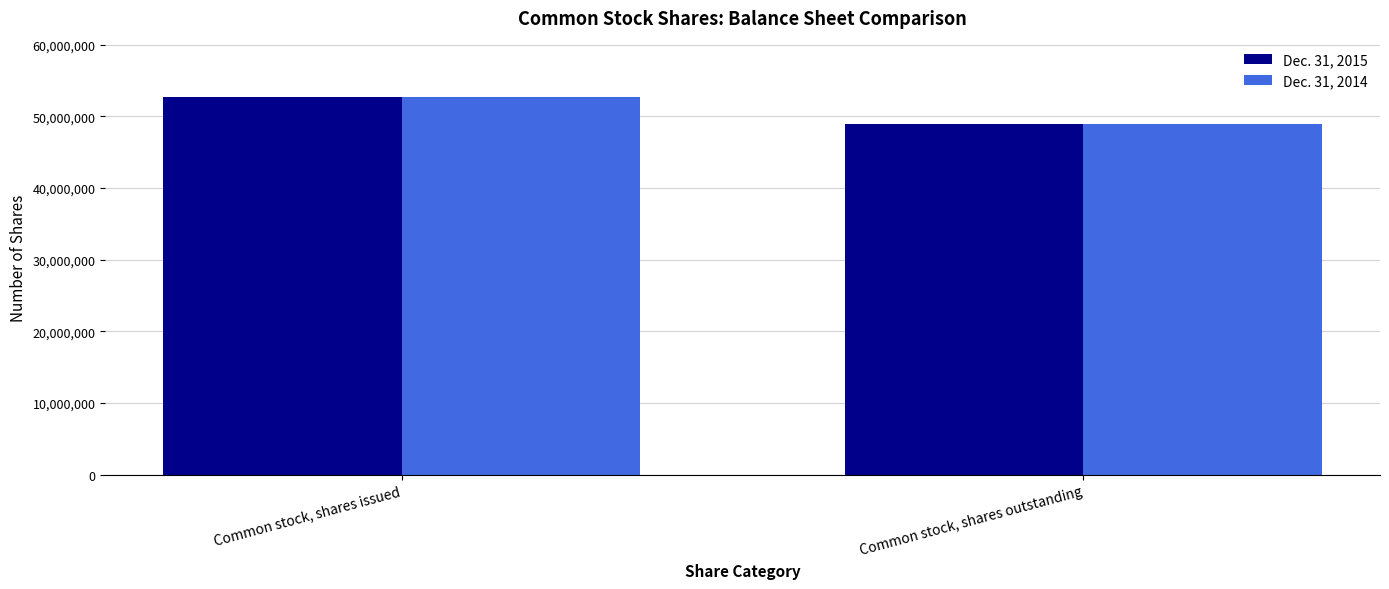

The Dec. 31, 2015 series shows 84951939 at Common stock, shares issued. True or false?

False